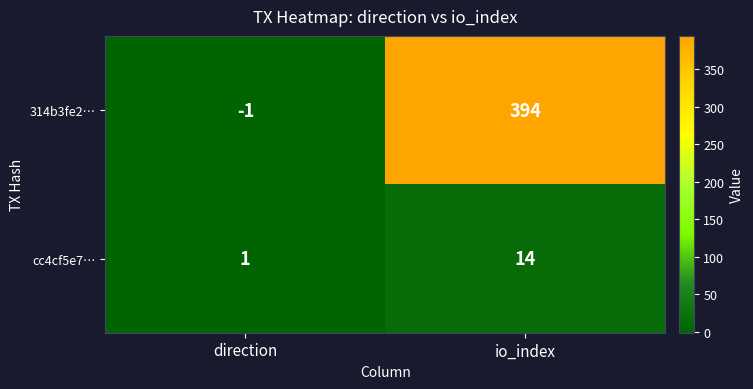

Count the number of categories in the chart.

2